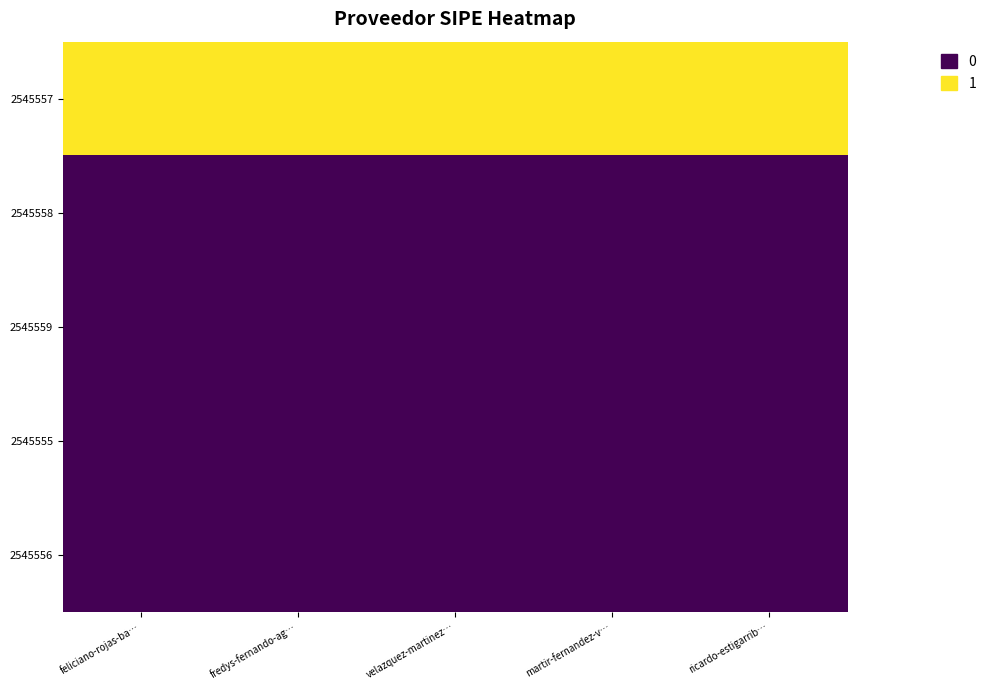

What is the total value across all series at martir-fernandez-v…?

1